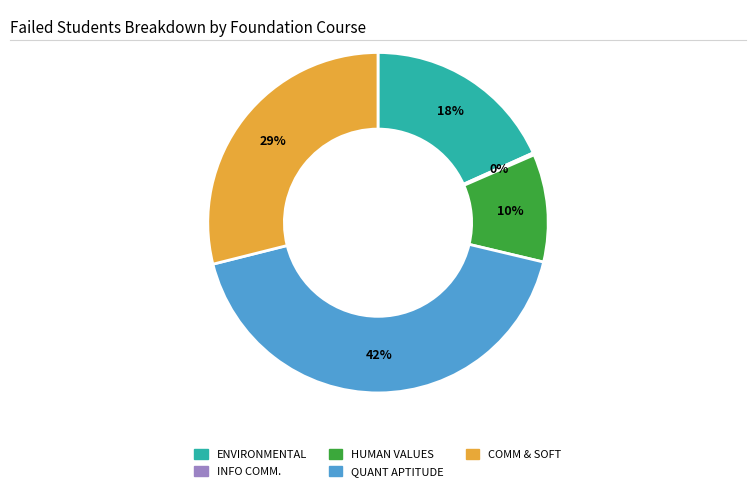

Combined, do ENVIRONMENTAL and COMM & SOFT account for over 50%?

No